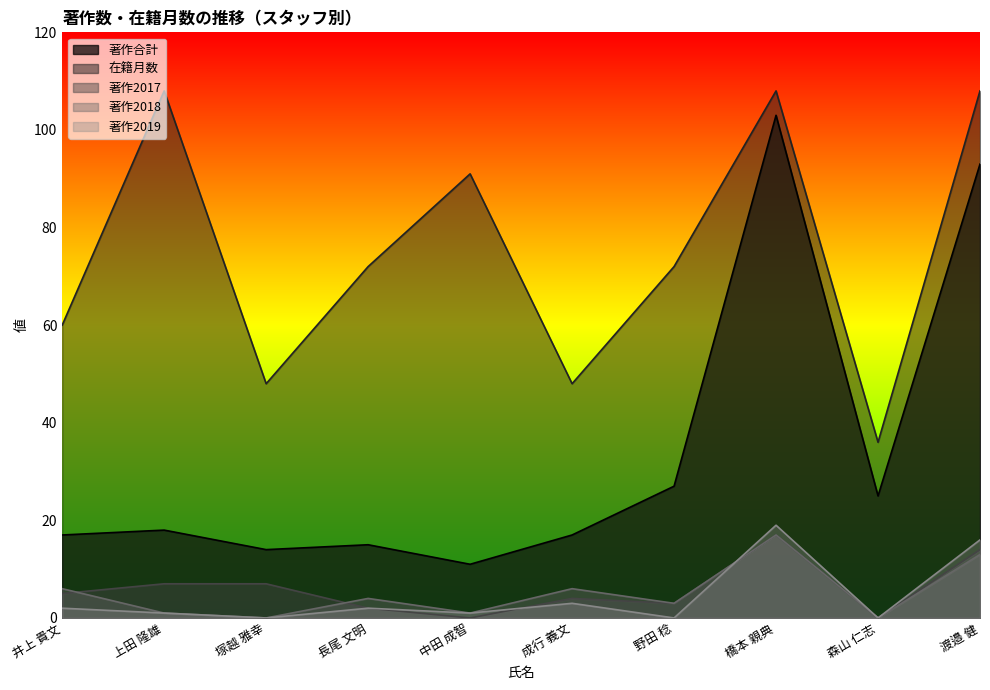

How many lines are shown in the chart?

5